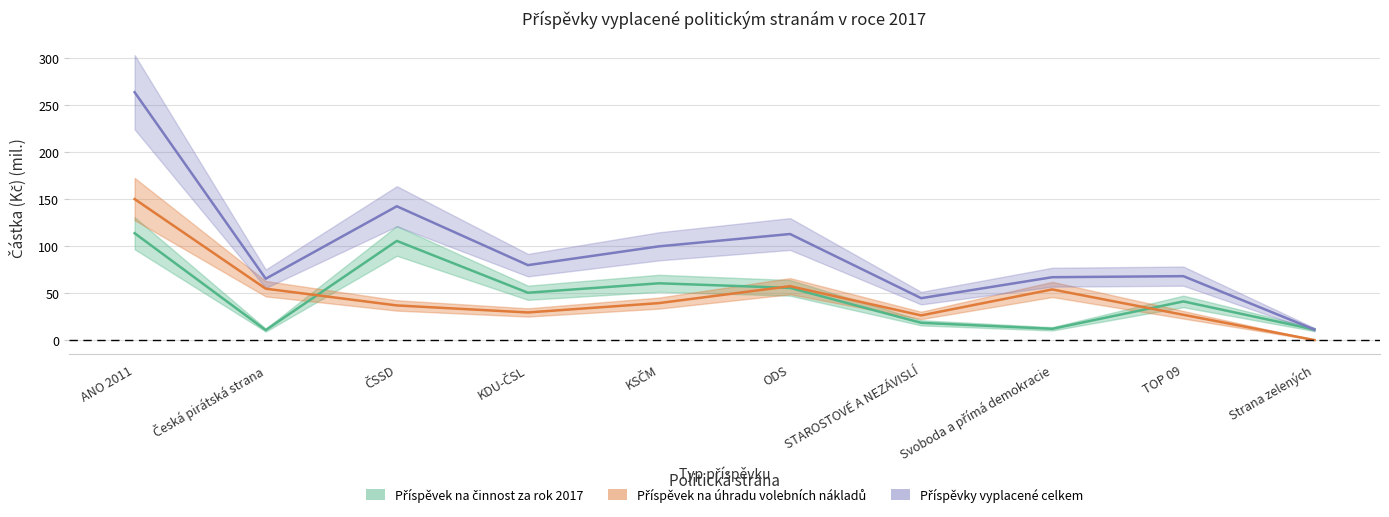

Which series has the largest total across all categories?

Příspěvky vyplacené celkem